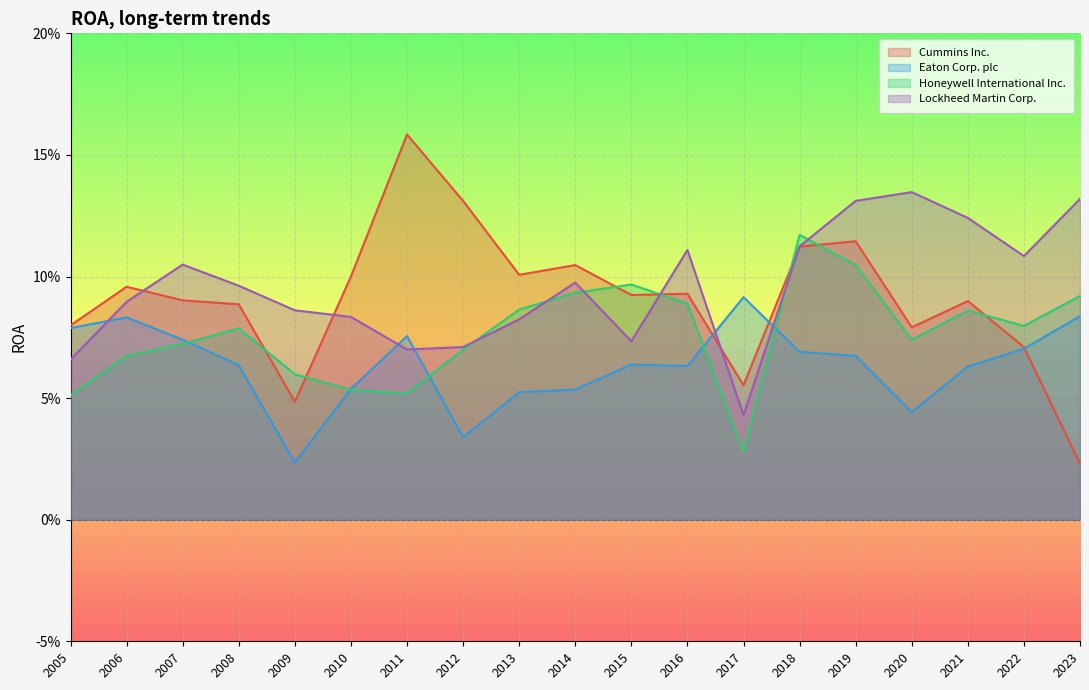

What is the highest value of the Eaton Corp. plc series?

0.1